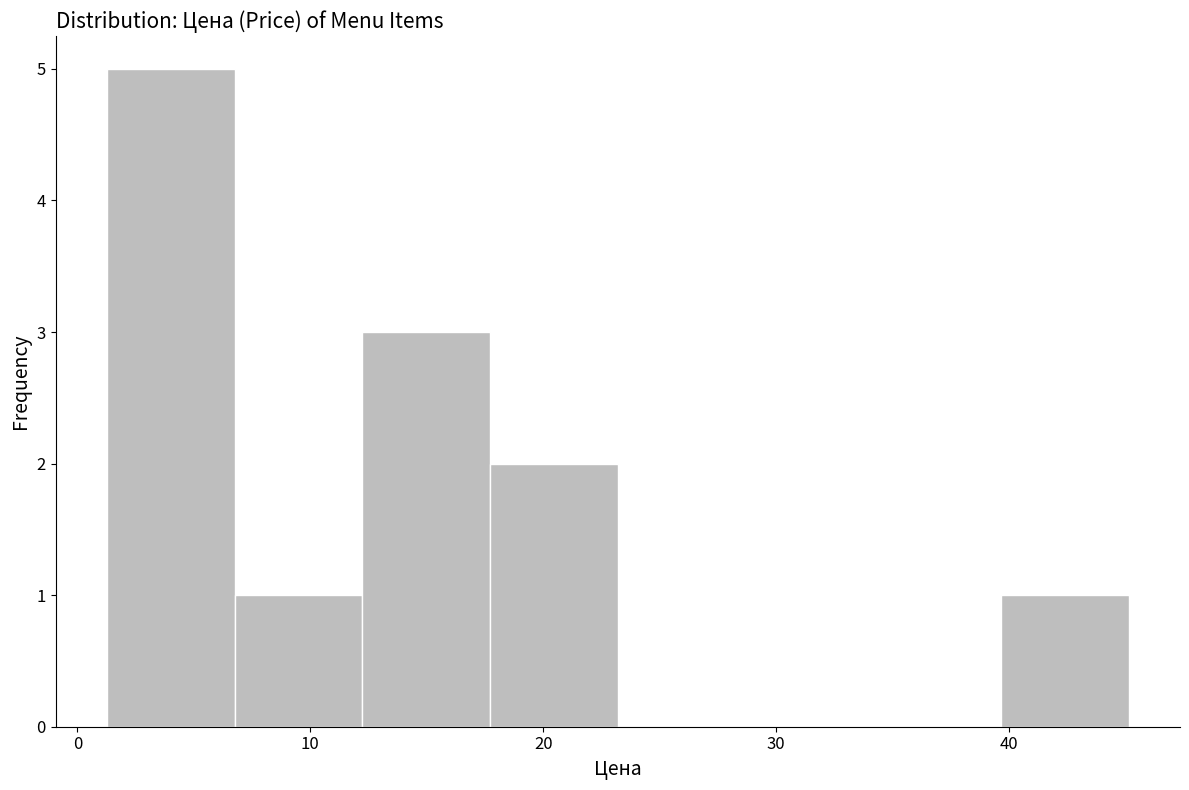

What is the height of the bar covering 18 to 23 on the x-axis? Neither the bar edges nor the heights are printed on the chart, so give them approximately, as read against the axes.

2